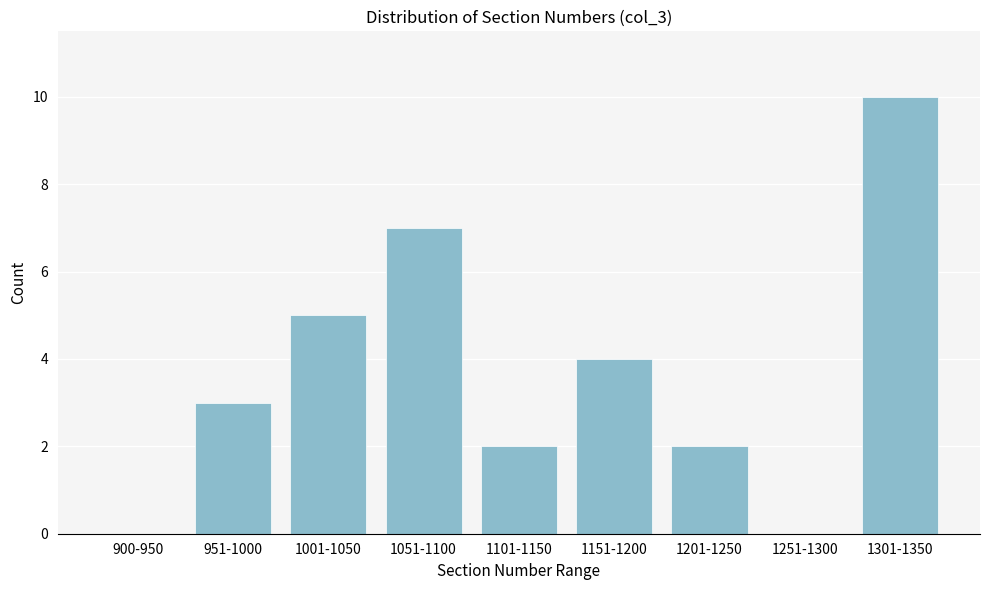

Reading left to right, list all the values displayed in this chart.

900-950=0	951-1000=3	1001-1050=5	1051-1100=7	1101-1150=2	1151-1200=4	1201-1250=2	1251-1300=0	1301-1350=10